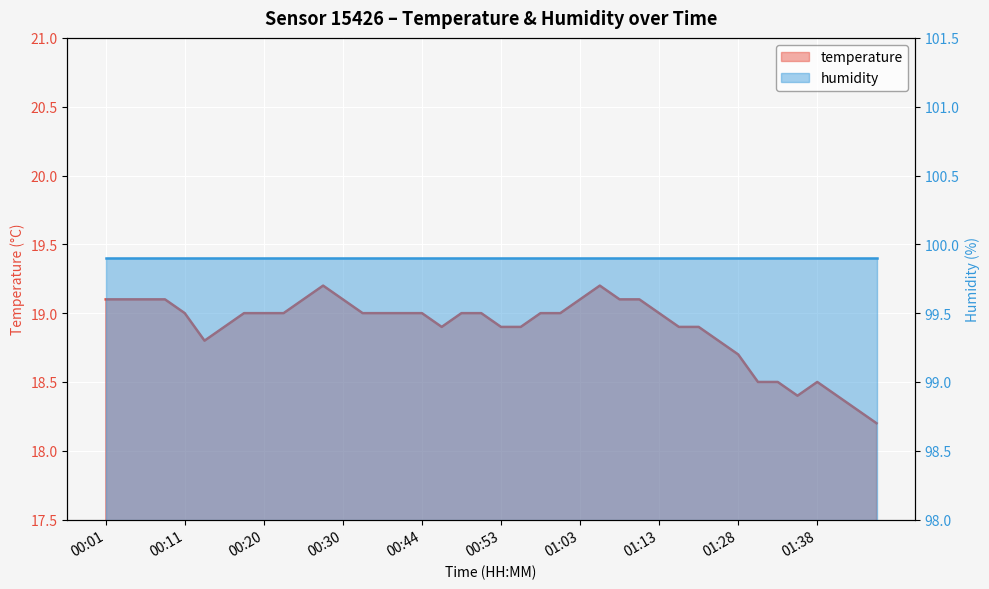

How many values exceed 19?

11